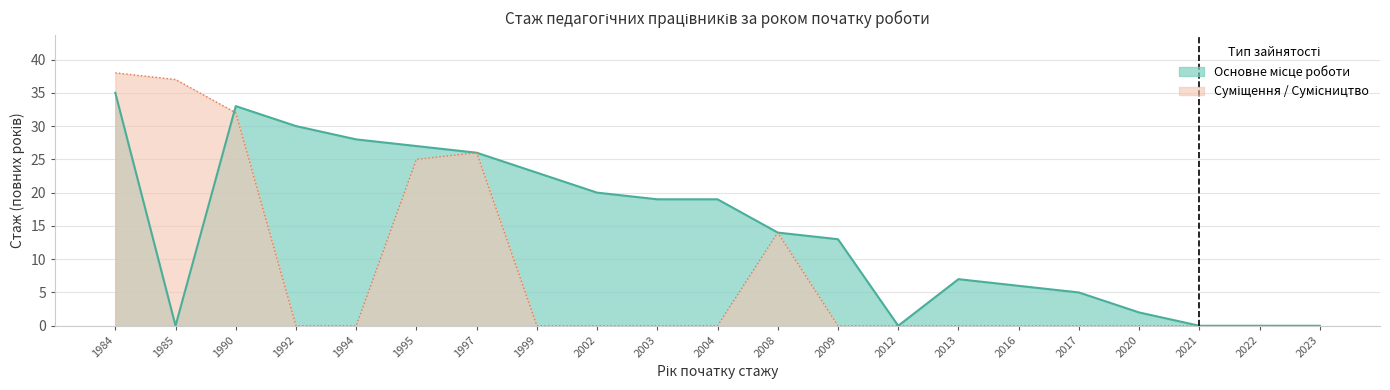

List the series in order of their overall mean, lowest first.

Стаж (суміщення/сумісництво), Стаж (основне місце роботи)